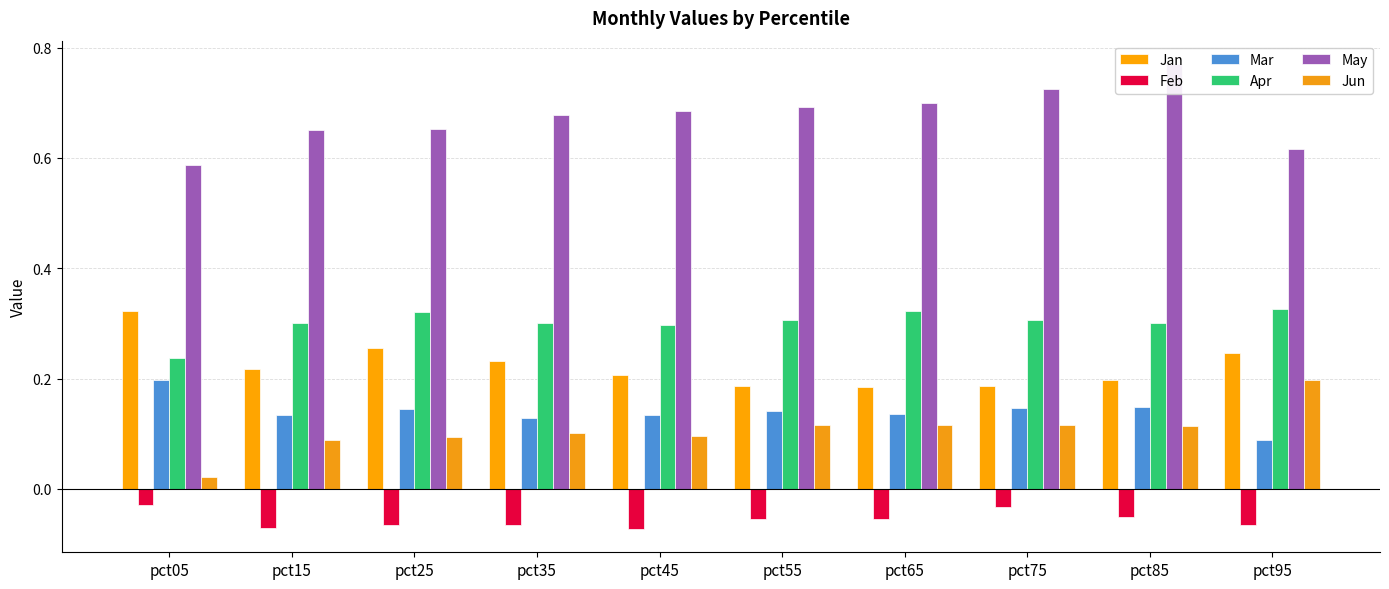

Reading left to right, list all the values displayed in this chart.

Jan: 0.3	0.2	0.3	0.2	0.2	0.2	0.2	0.2	0.2	0.2
Feb: -0.0	-0.1	-0.1	-0.1	-0.1	-0.1	-0.1	-0.0	-0.1	-0.1
Mar: 0.2	0.1	0.1	0.1	0.1	0.1	0.1	0.1	0.1	0.1
Apr: 0.2	0.3	0.3	0.3	0.3	0.3	0.3	0.3	0.3	0.3
May: 0.6	0.7	0.7	0.7	0.7	0.7	0.7	0.7	0.8	0.6
Jun: 0.0	0.1	0.1	0.1	0.1	0.1	0.1	0.1	0.1	0.2